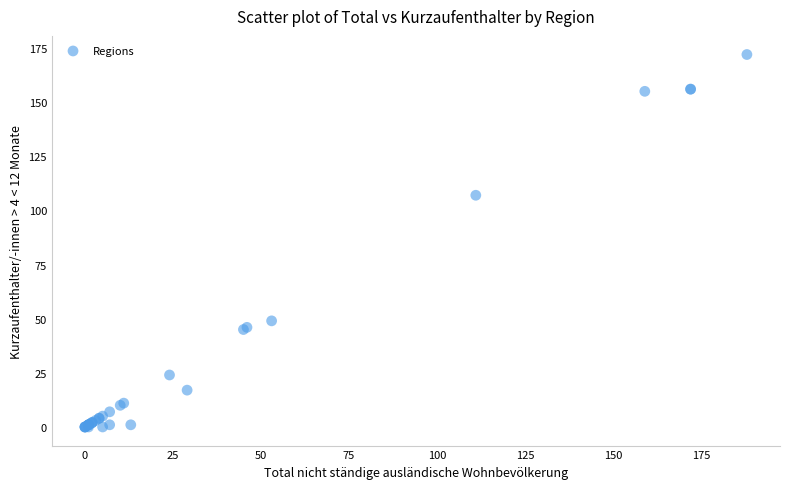

What Y value in the scatter plot is closest to 86?

107